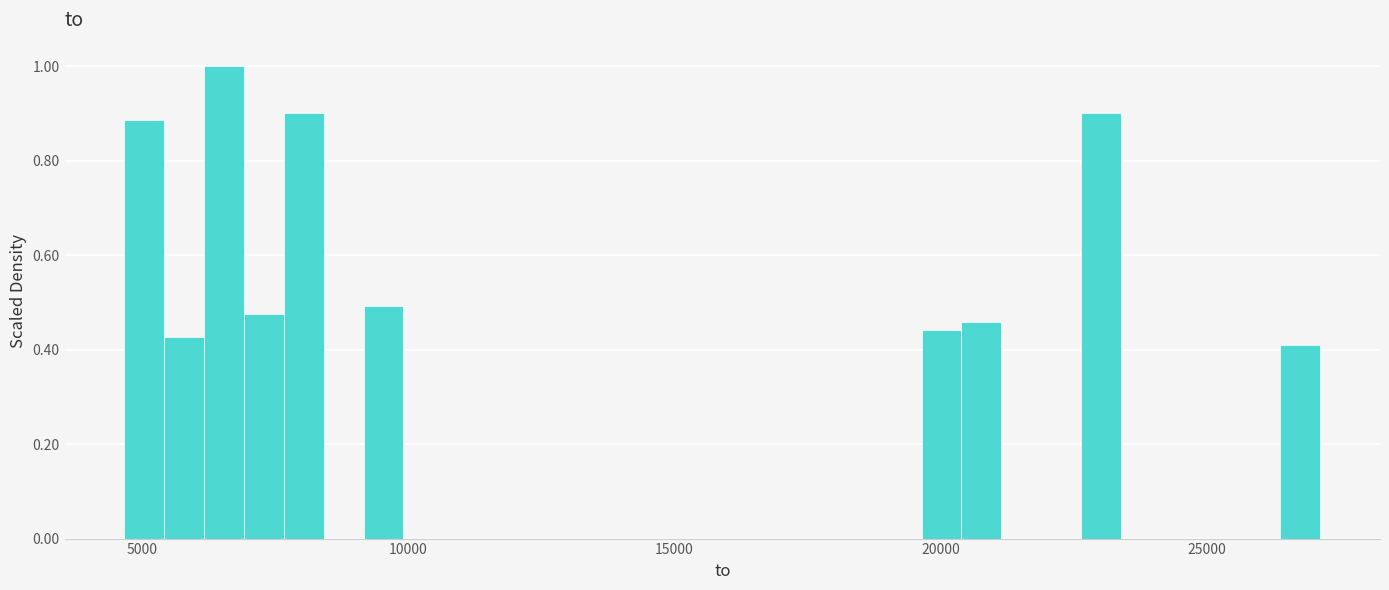

Read against the x-axis, roughly where is the centre of the tallest bar?

6500